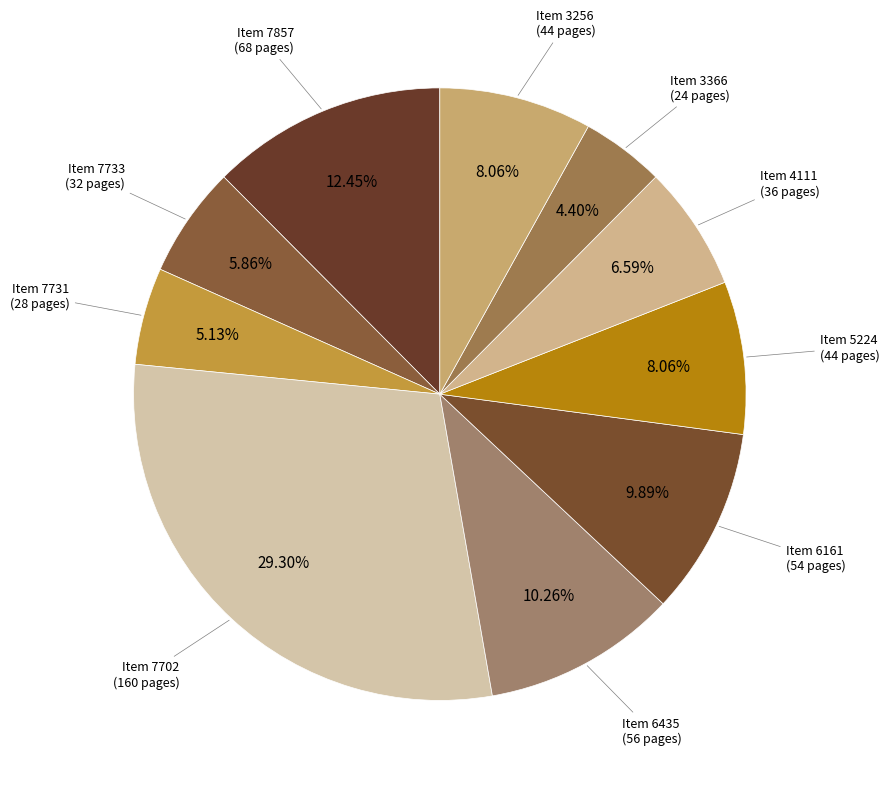

Which slice is the smallest?

3366